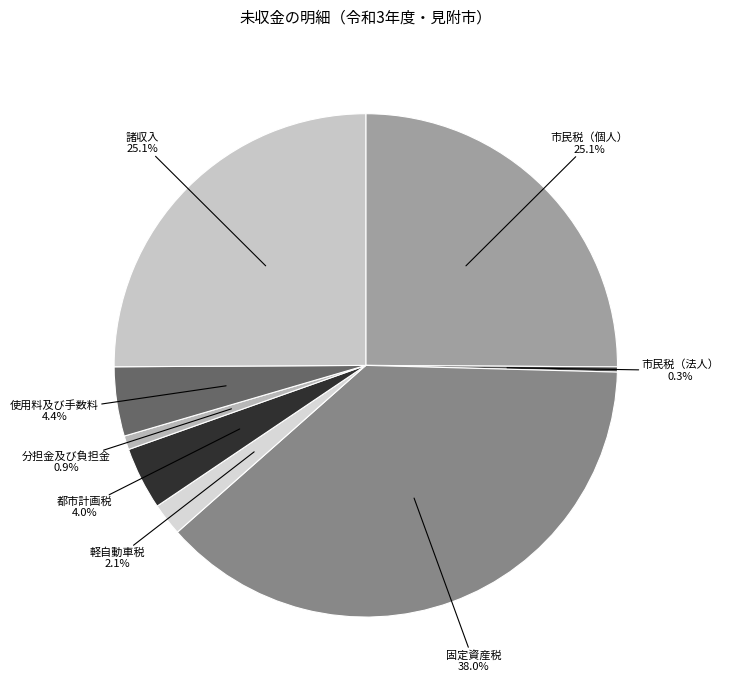

Approximately how many times larger is the value at 使用料及び手数料 compared to 分担金及び負担金?

5.0